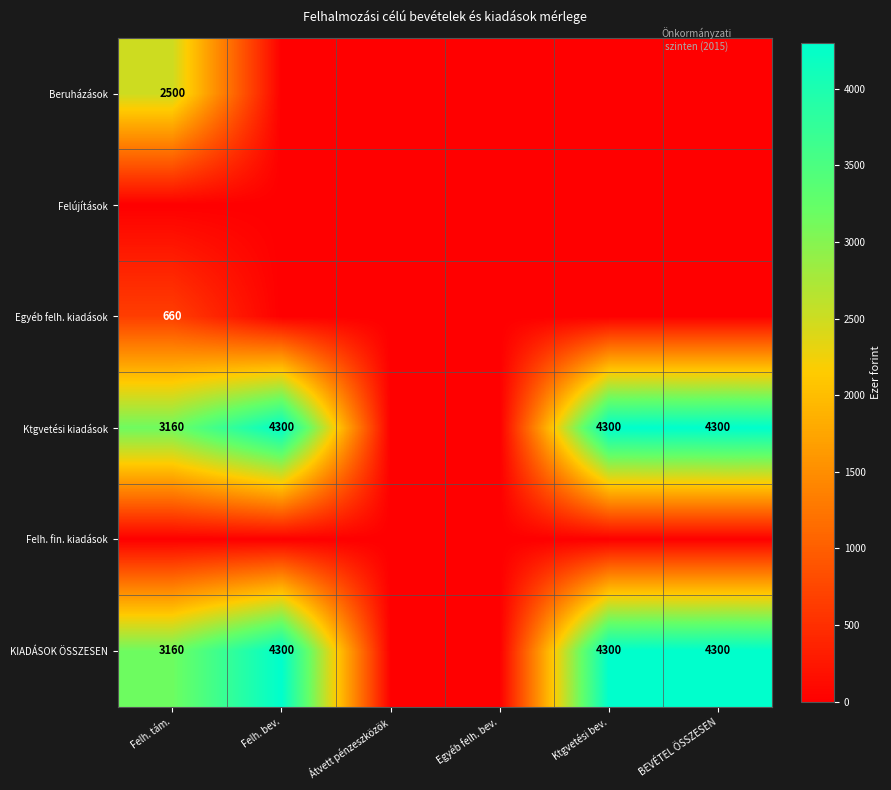

The value of KIADÁSOK ÖSSZESEN at Felh. bev. is 6007. True or false?

False